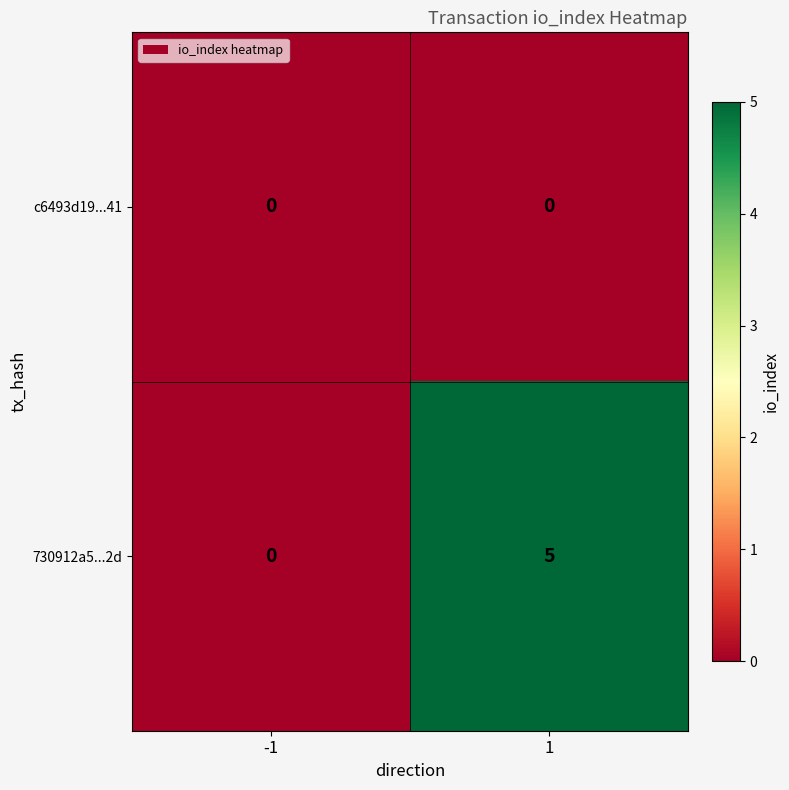

Between -1 and 1, which series saw the biggest shift?

730912a5...2d